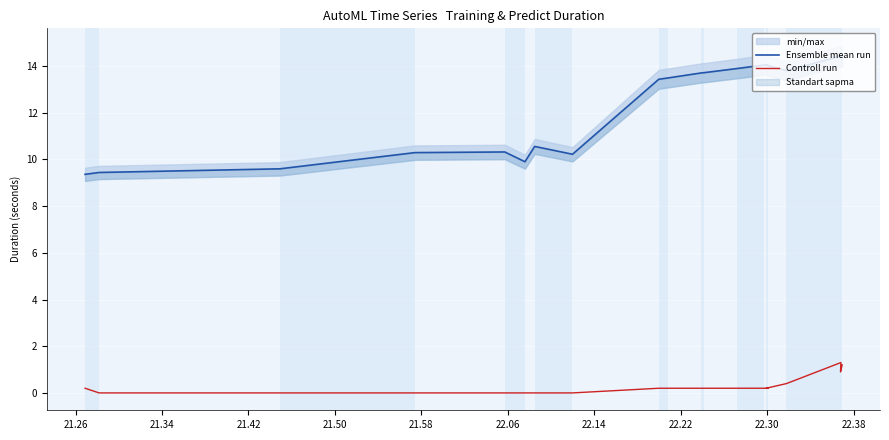

What is the maximum value for Controll run?

1.3